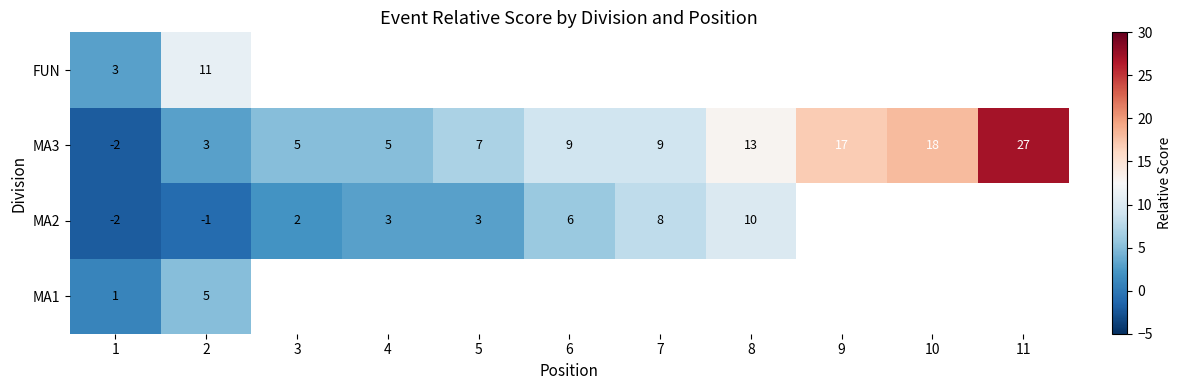

True or false: MA3 has a value of 13 at 7.

False